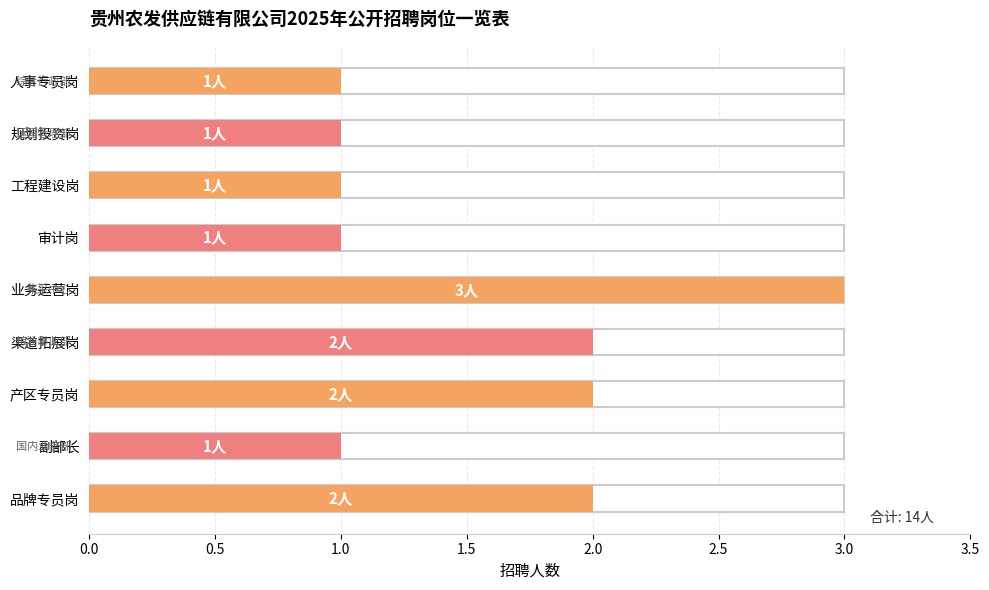

List the labels in order of value, largest first.

业务运营岗, 渠道拓展岗, 产区专员岗, 品牌专员岗, 人事专员岗, 规划投资岗, 工程建设岗, 审计岗, 副部长